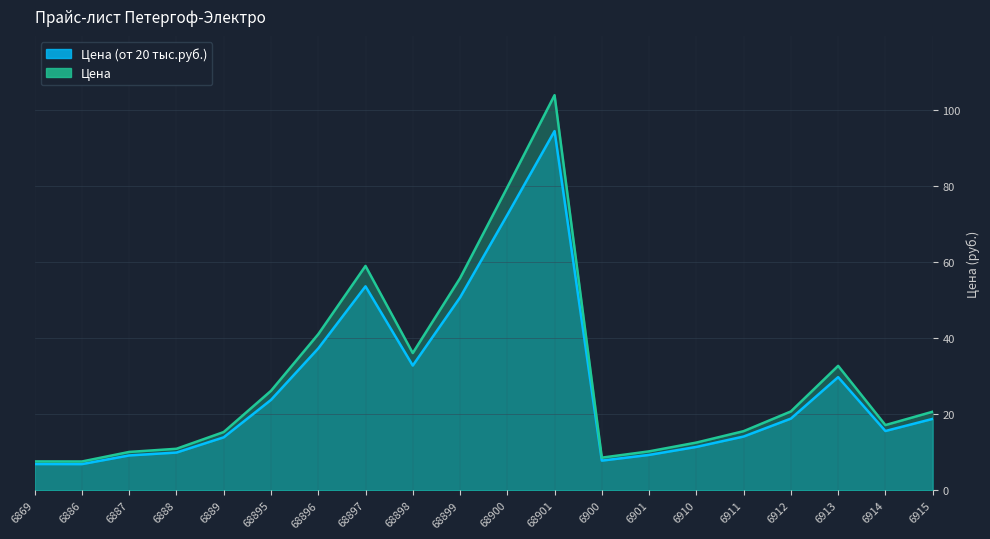

What are all the series names shown in the legend?

Цена (от 20 тыс.руб.), Цена